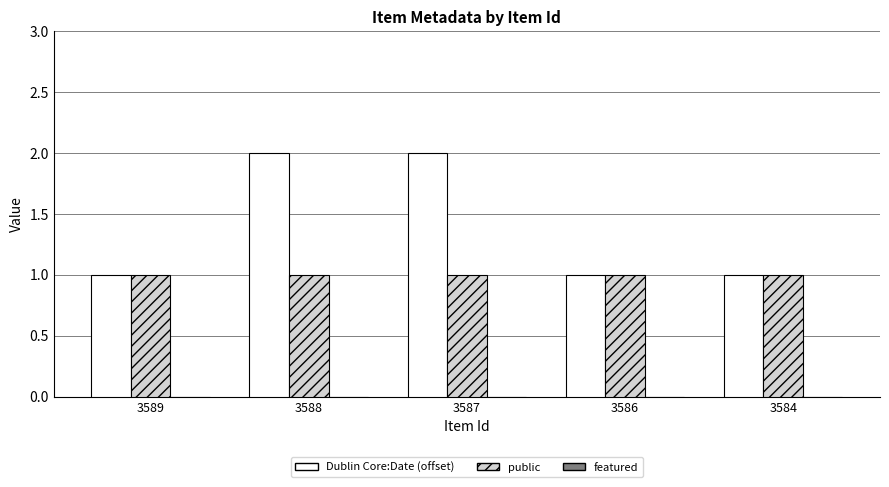

What is the sum of all Dublin Core:Date (offset) values?

7